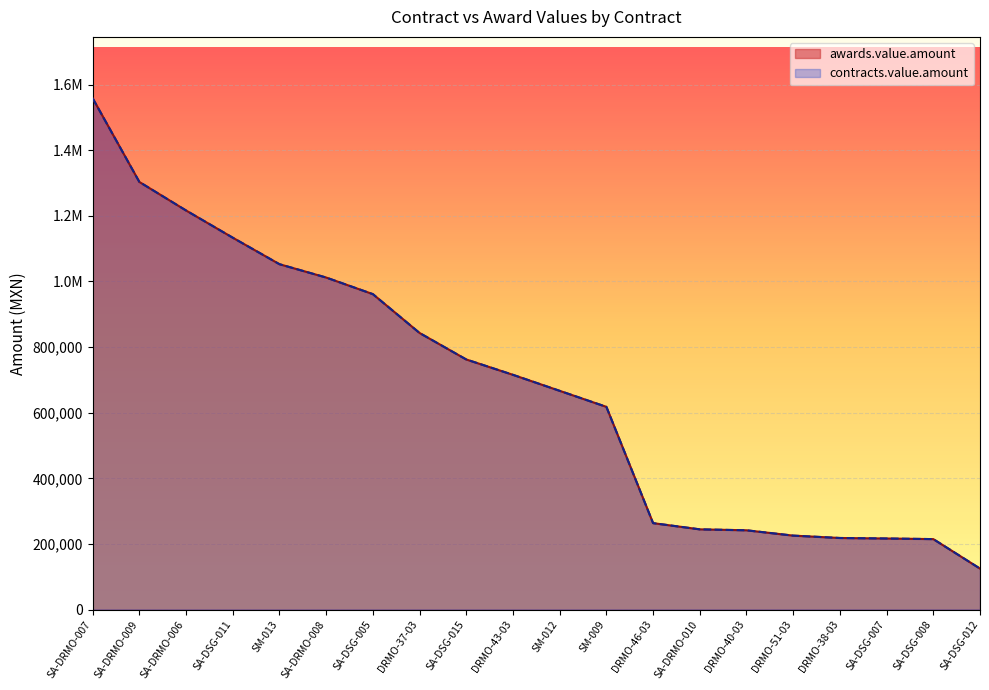

What is the value of the contracts.value.amount point at the 16th from the left?

225350.0